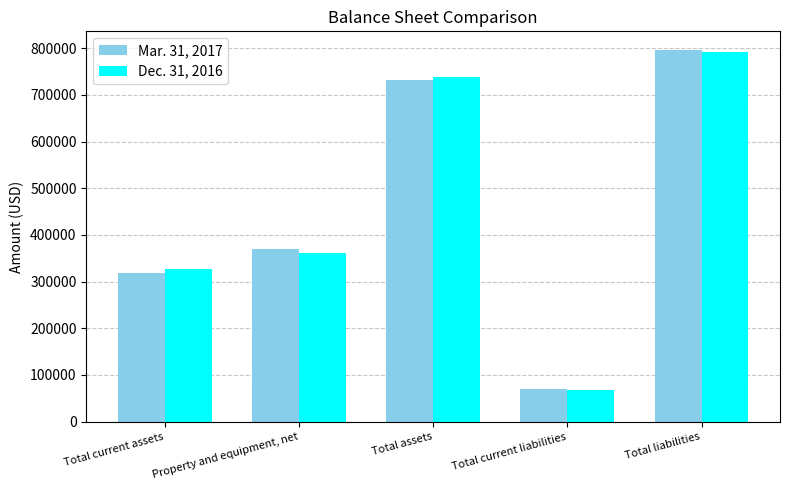

What is the sum of all Dec. 31, 2016 values?

2286215